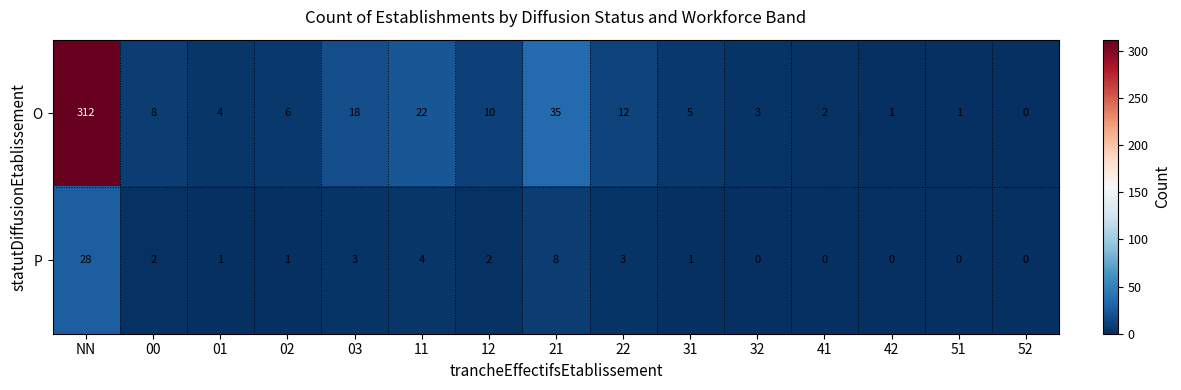

Which series has the widest spread of values?

O